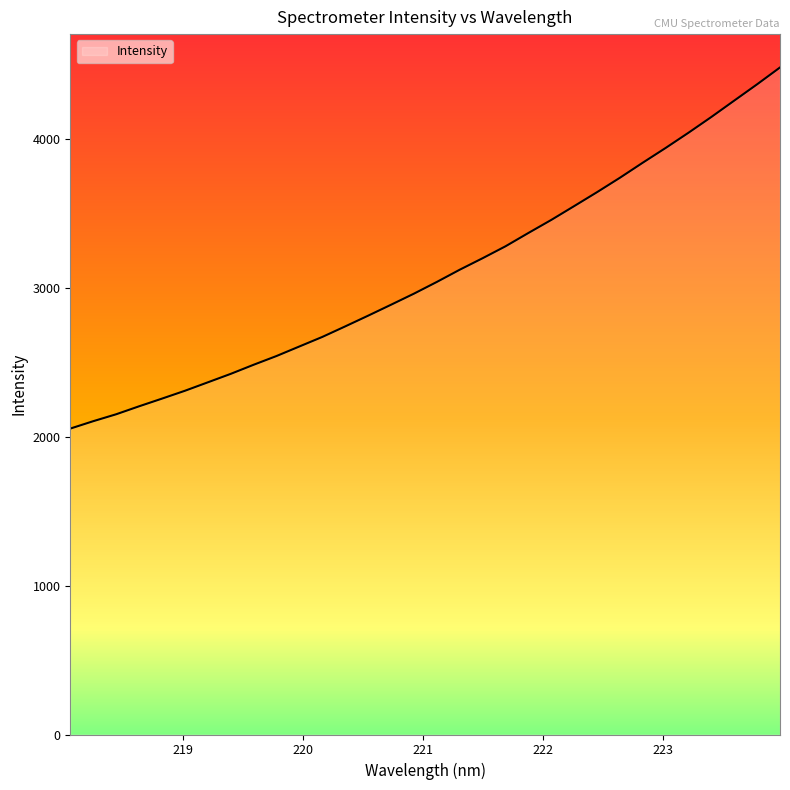

What is the smallest value displayed?

2055.3